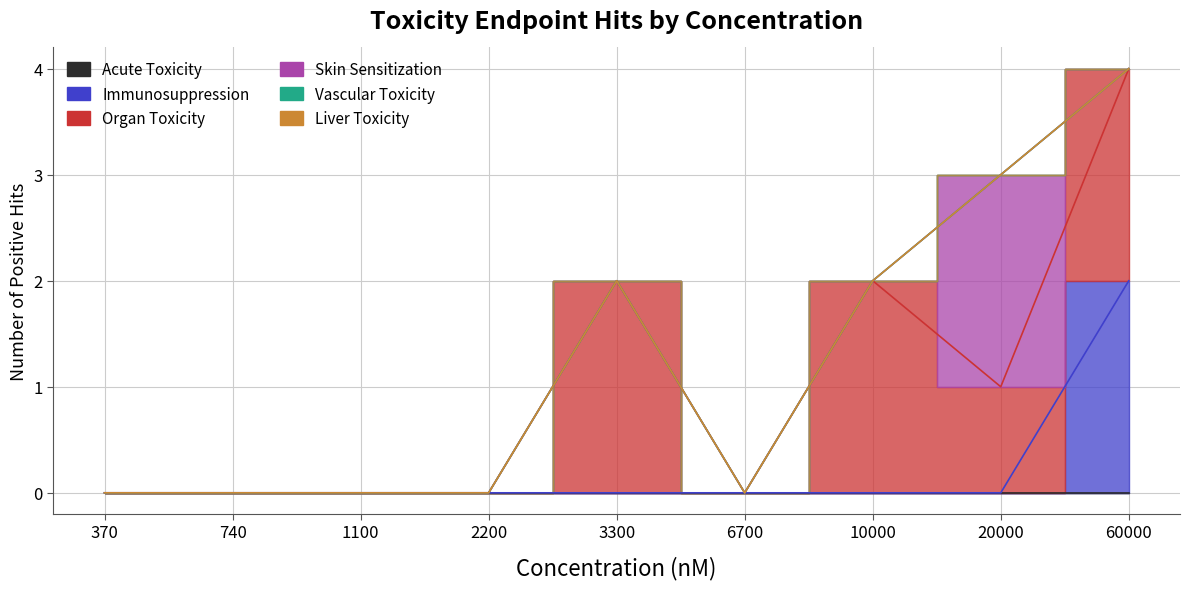

At which category is the sum across all series the highest?

60000